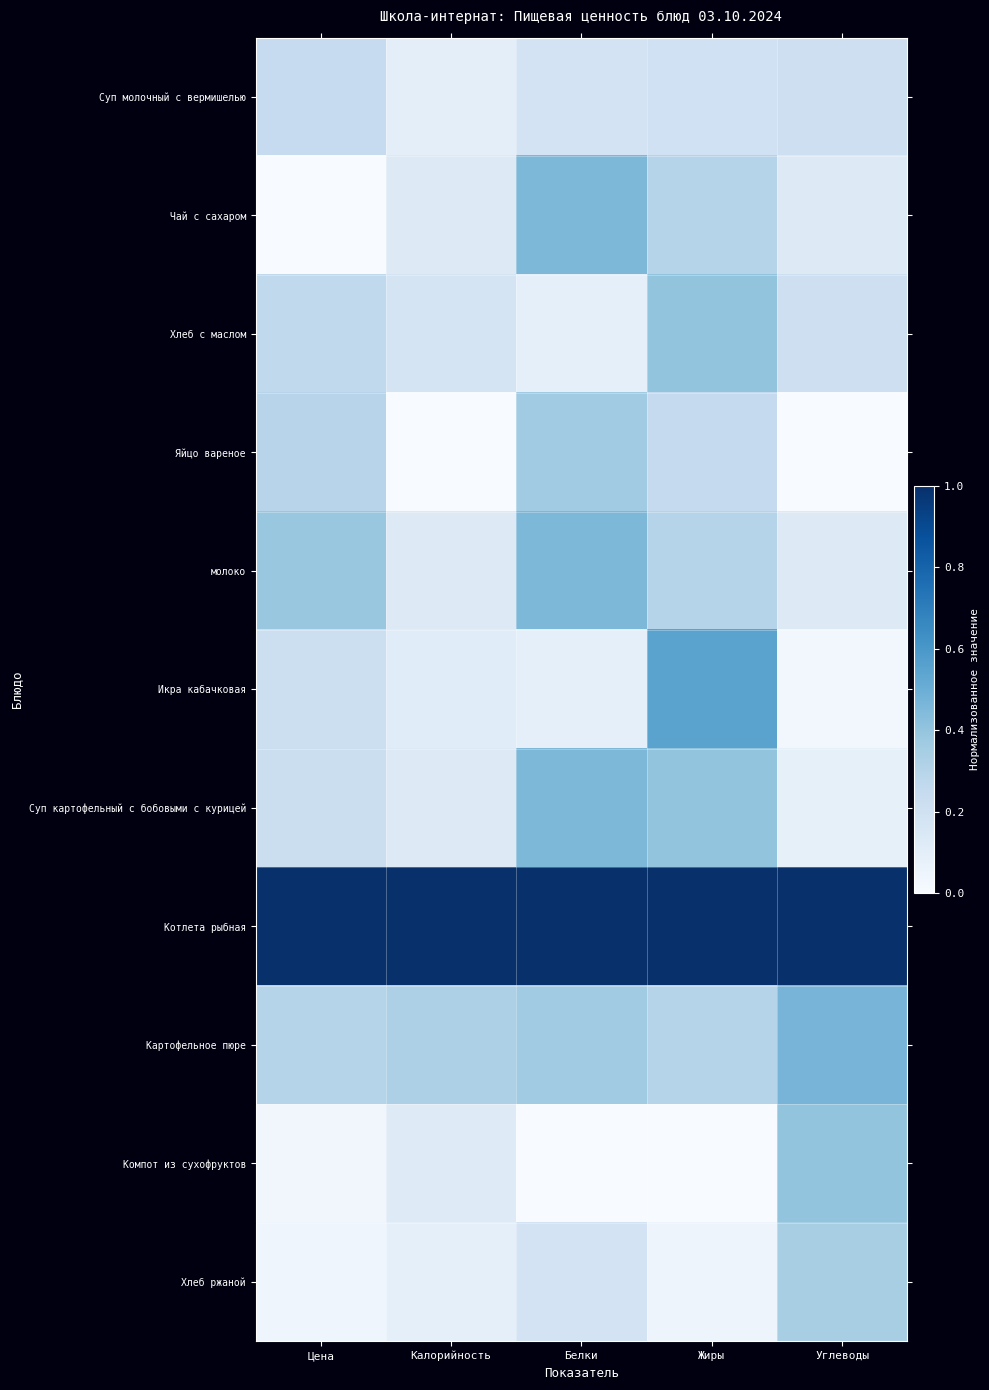

Reading left to right, transcribe all the data shown in this chart.

Суп молочный с вермишелью: Цена=0.2	Калорийность=0.1	Белки=0.2	Жиры=0.2	Углеводы=0.2
Чай с сахаром: Цена=0.0	Калорийность=0.1	Белки=0.5	Жиры=0.3	Углеводы=0.1
Хлеб с маслом: Цена=0.3	Калорийность=0.2	Белки=0.1	Жиры=0.4	Углеводы=0.2
Яйцо вареное: Цена=0.3	Калорийность=0.0	Белки=0.4	Жиры=0.2	Углеводы=0.0
молоко: Цена=0.4	Калорийность=0.1	Белки=0.5	Жиры=0.3	Углеводы=0.1
Икра кабачковая: Цена=0.2	Калорийность=0.1	Белки=0.1	Жиры=0.6	Углеводы=0.0
Суп картофельный с бобовыми с курицей: Цена=0.2	Калорийность=0.1	Белки=0.5	Жиры=0.4	Углеводы=0.1
Котлета рыбная: Цена=1.0	Калорийность=1.0	Белки=1.0	Жиры=1.0	Углеводы=1.0
Картофельное пюре: Цена=0.3	Калорийность=0.3	Белки=0.4	Жиры=0.3	Углеводы=0.5
Компот из сухофруктов: Цена=0.0	Калорийность=0.1	Белки=0.0	Жиры=0.0	Углеводы=0.4
Хлеб ржаной: Цена=0.0	Калорийность=0.1	Белки=0.2	Жиры=0.1	Углеводы=0.3